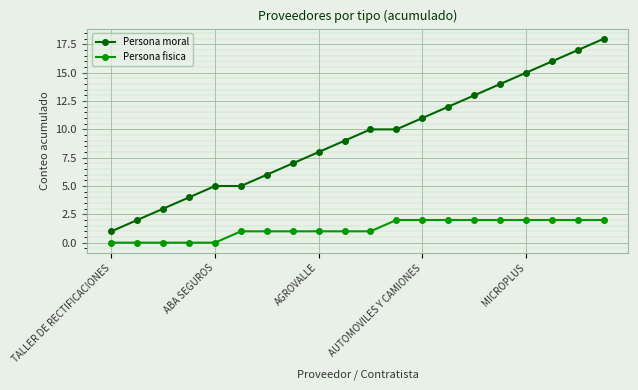

Rank the series by their maximum value, from lowest to highest.

Persona fisica, Persona moral